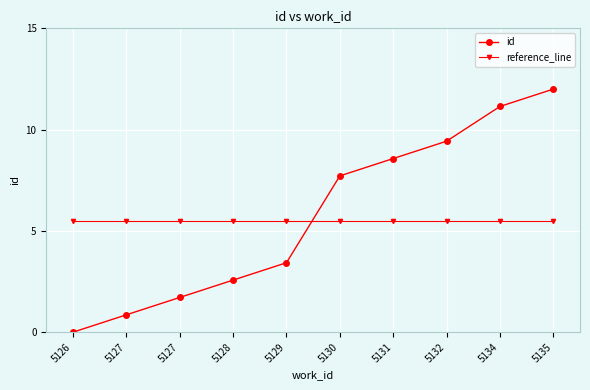

How many values in id are above zero?

9